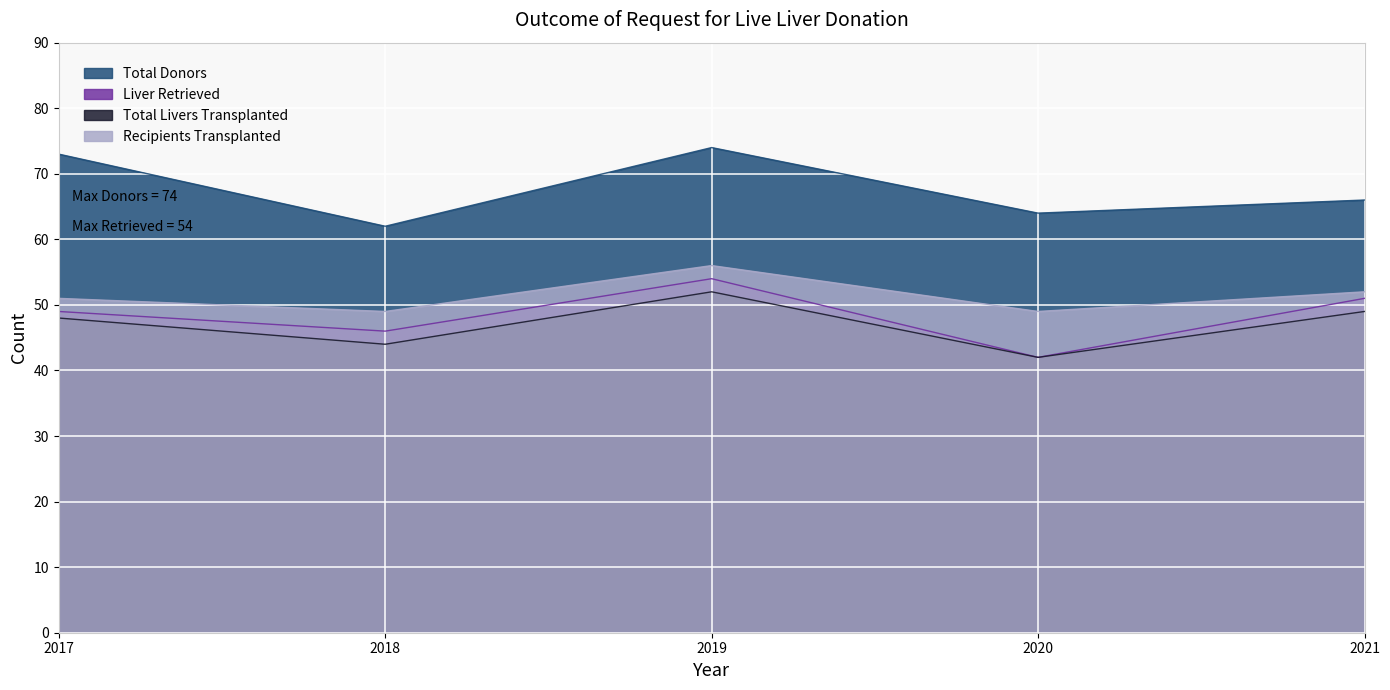

At how many categories does at least one series exceed 52?

5